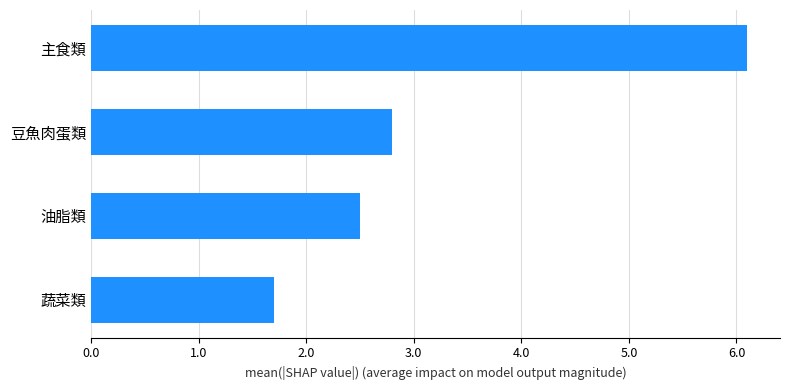

Reading bottom to top, extract all data points from this chart.

蔬菜類=1.7	油脂類=2.5	豆魚肉蛋類=2.8	主食類=6.1